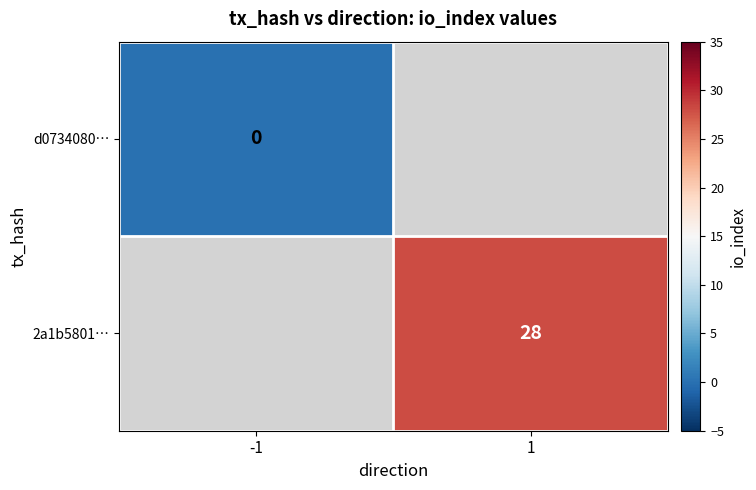

True or false: 2a1b5801… has a value of 28 at 1.

True